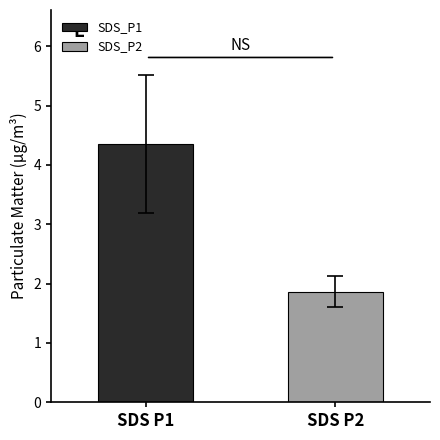

Rank the series by their maximum value, from lowest to highest.

SDS_P2, SDS_P1